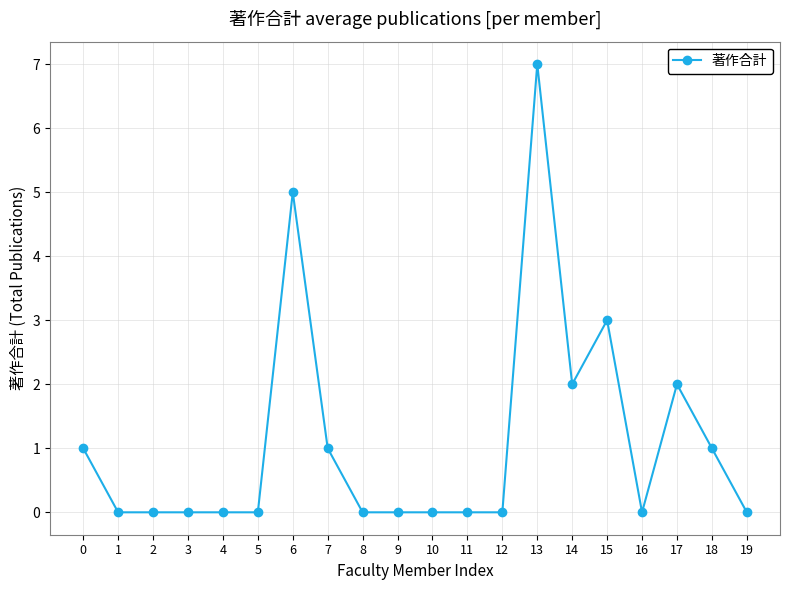

What is the difference between the maximum and minimum values?

7